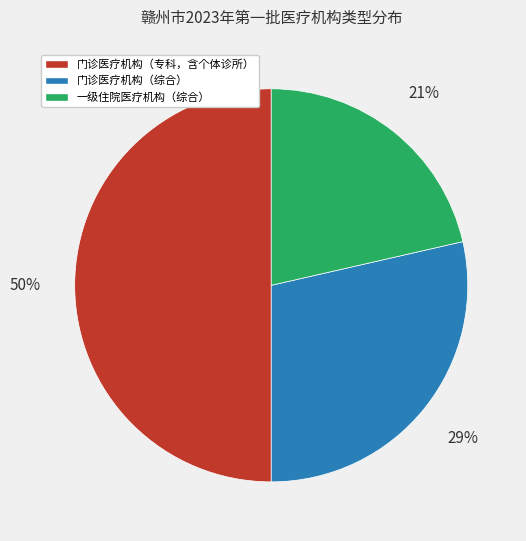

What is the smallest slice in the pie chart?

一级住院医疗机构（综合）